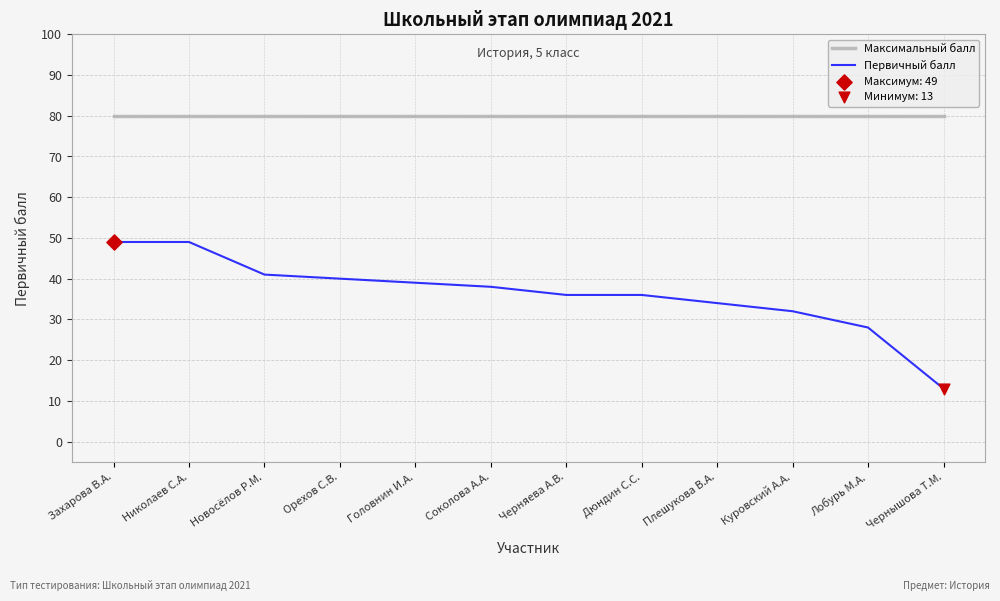

What position from the left is Лобурь М.А.?

11